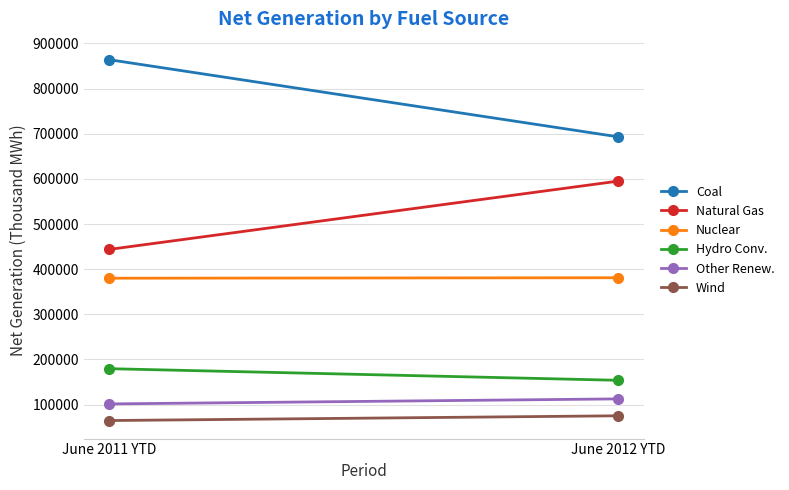

What position from the left is June 2012 YTD?

2